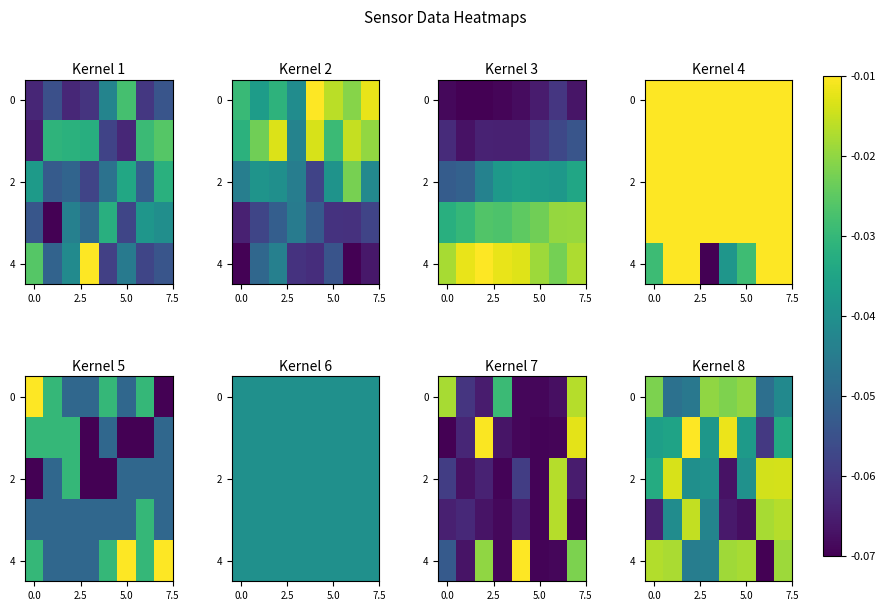

The 0 series shows -0.0 at 0.0. True or false?

False